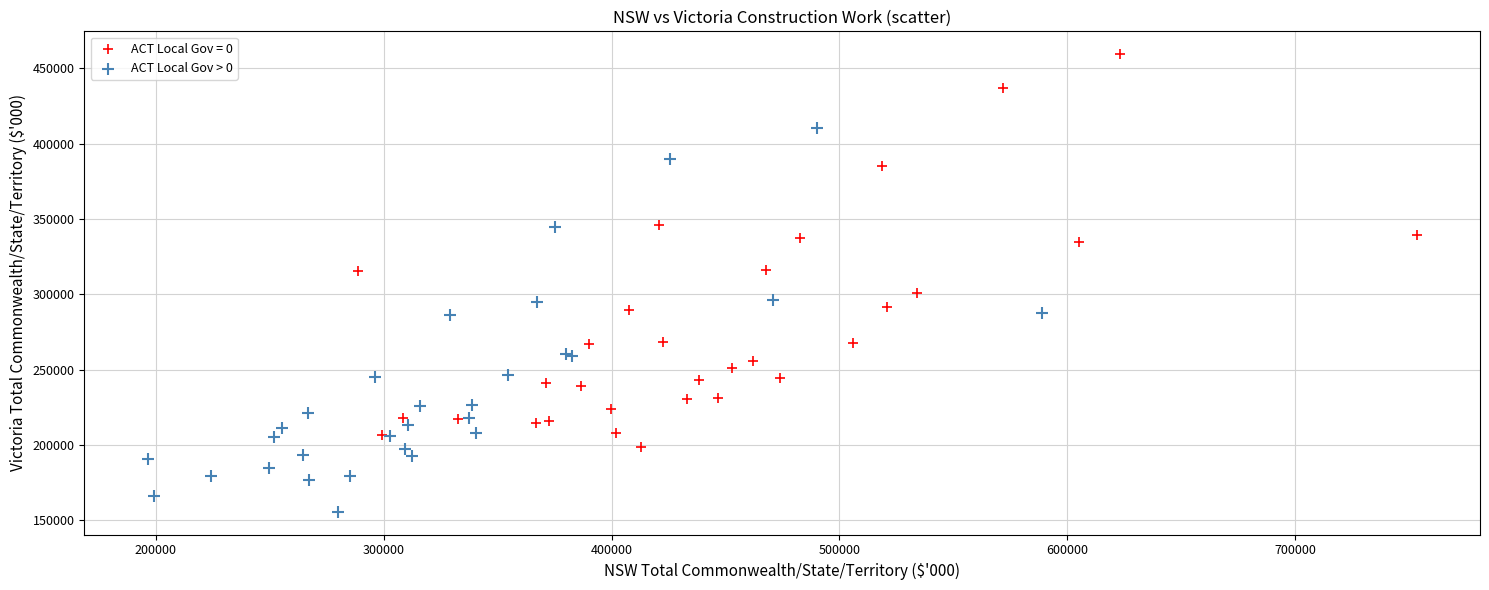

Which series contains the lowest Y value?

ACT Local Gov > 0